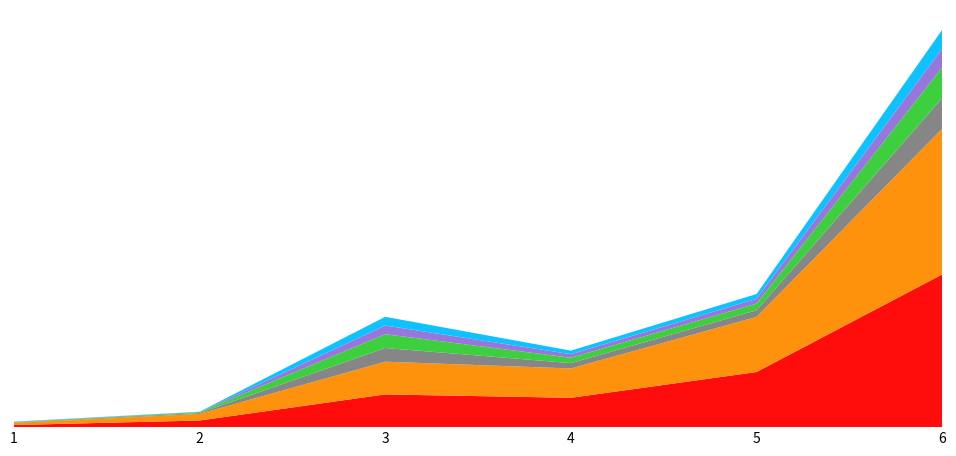

Reading right to left, transcribe all the data shown in this chart.

Gasto aprobado: 27498575.2	9920063.6	5281508.3	5890522.2	1190811.6	380812.8
Gasto modificado: 26223575.2	9920063.6	5281508.3	5890522.2	1190811.6	380812.8
Gasto comprometido: 5523636.5	1201572.8	966432.0	2470158.7	159532.2	73725.5
Gasto devengado: 5523636.5	1201572.8	966432.0	2470158.7	159532.2	73725.5
Gasto ejercido: 3386838.0	862095.7	639290.2	1572851.8	37125.7	41944.5
Gasto pagado: 3386838.0	862095.7	639290.2	1572851.8	37125.7	41944.5